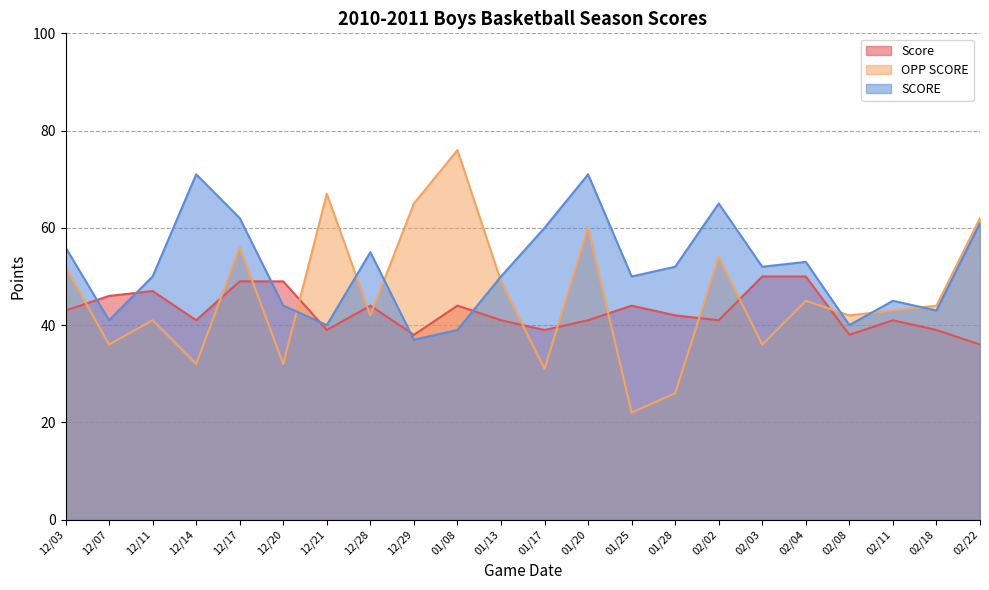

At how many categories does at least one series exceed 55?

10